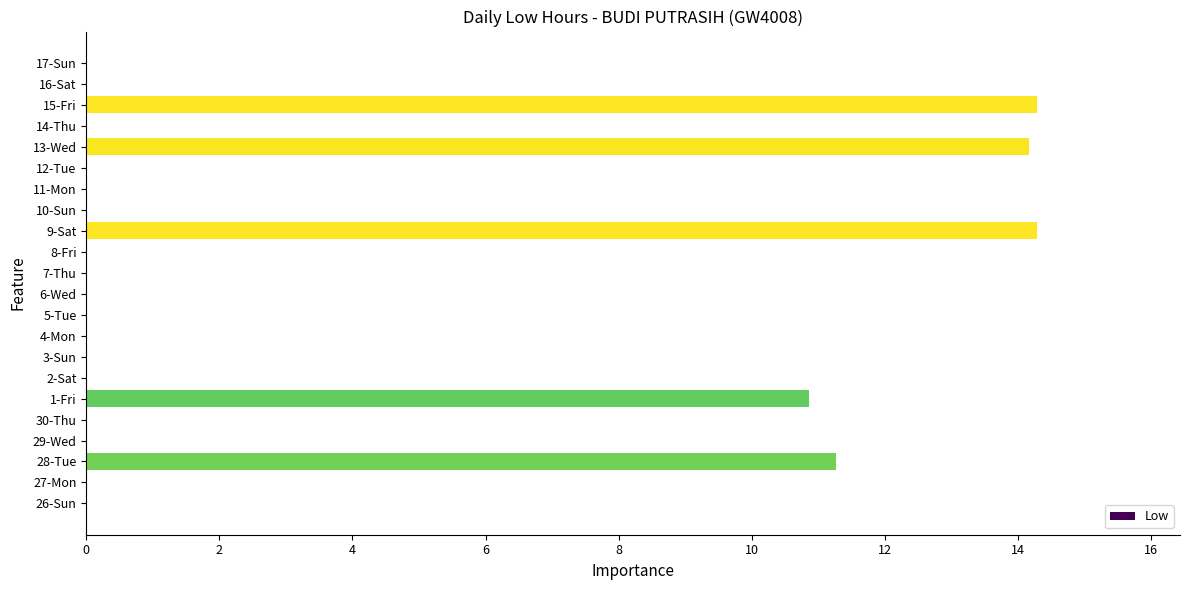

How many data points does each series have?

22